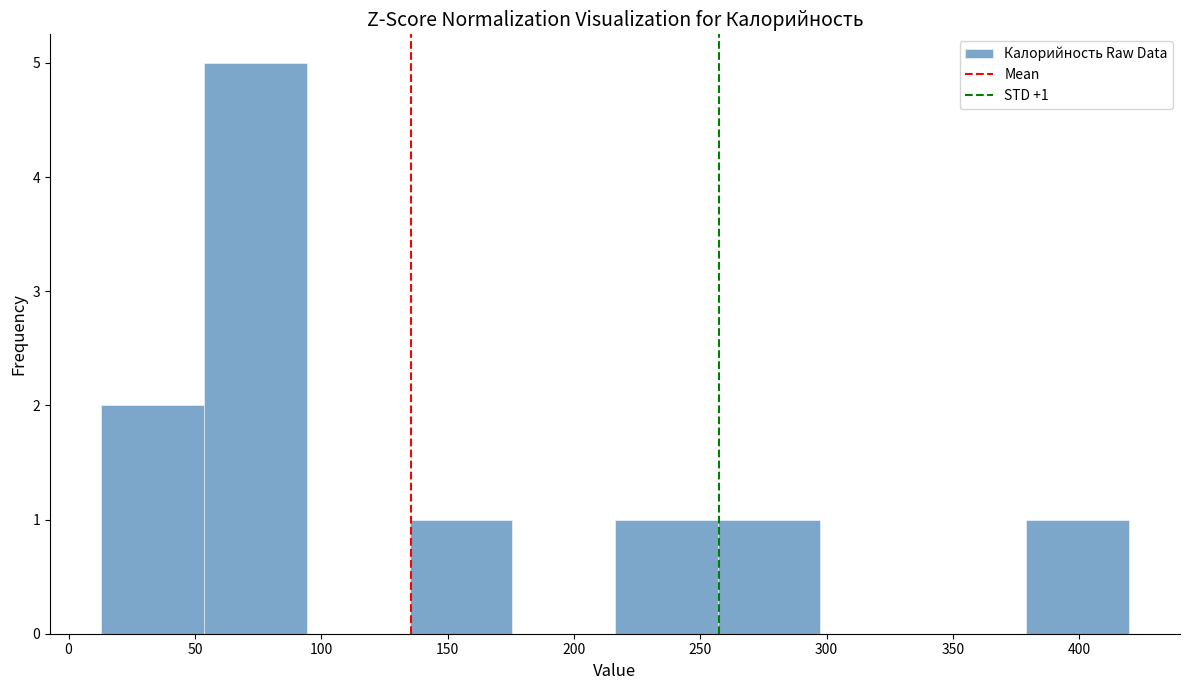

Which range on the x-axis has the tallest bar?

55 to 95